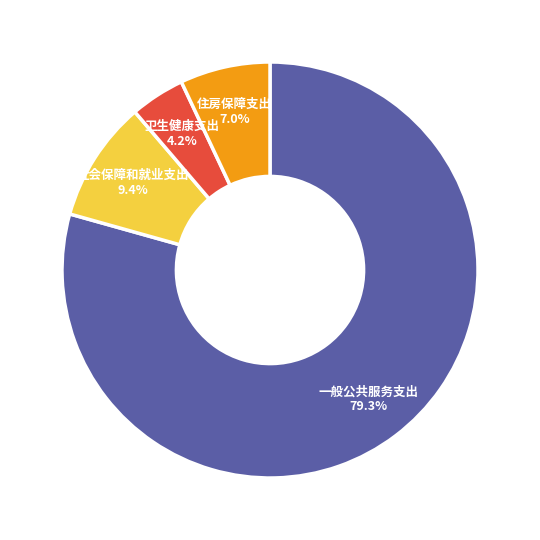

To the nearest percent, what is the difference between the largest and smallest slice percentages?

75%